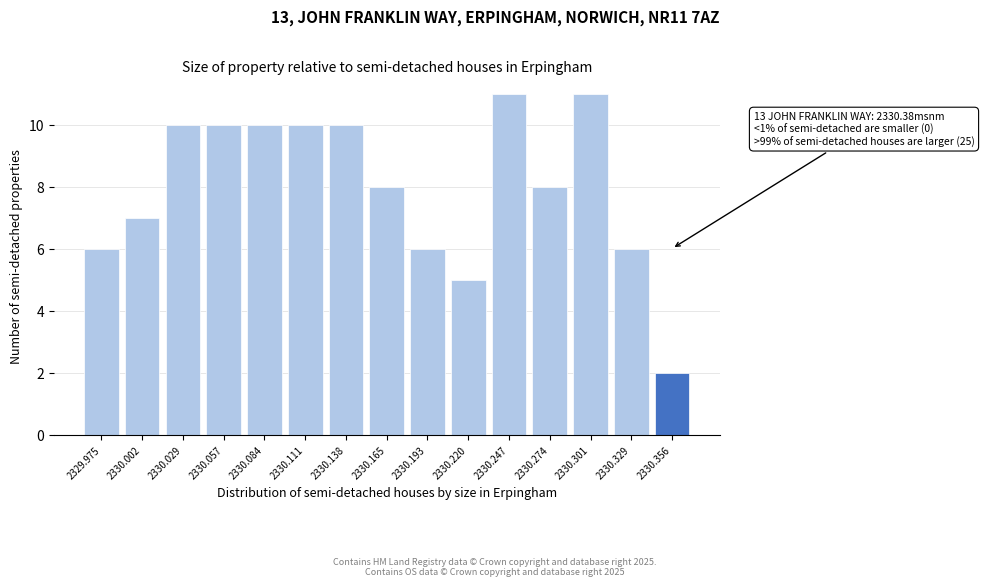

Reading left to right, what are all the values shown in this chart?

6	7	10	10	10	10	10	8	6	5	11	8	11	6	2